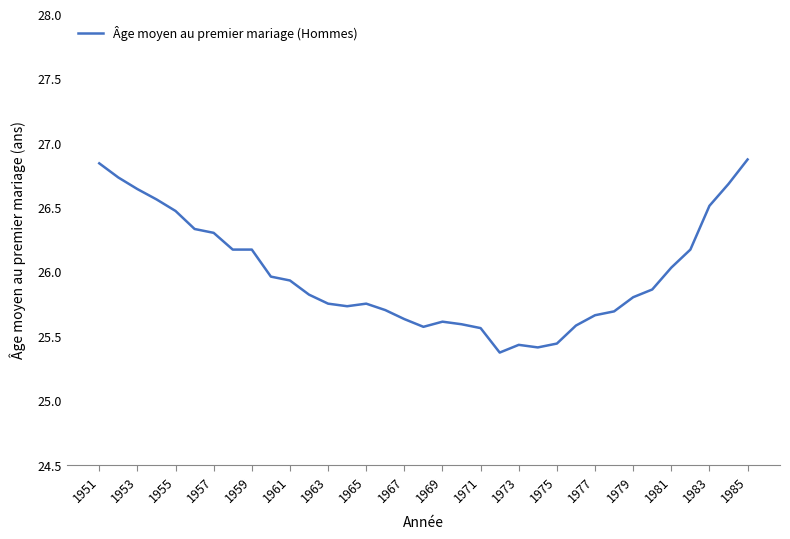

What is the difference between the maximum and minimum values?

1.5